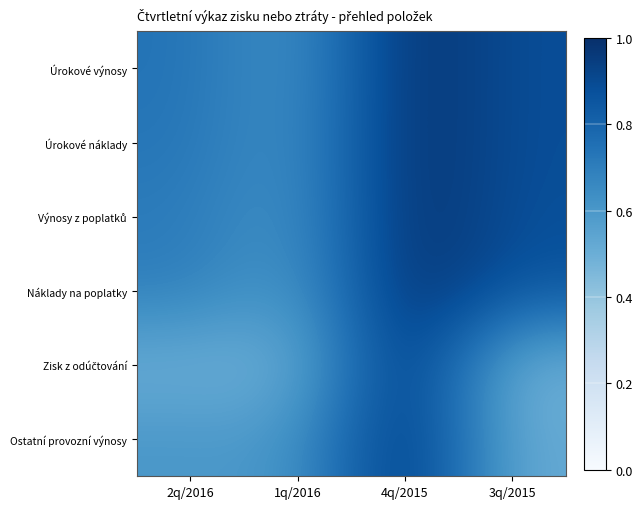

How many series are shown in this chart?

6